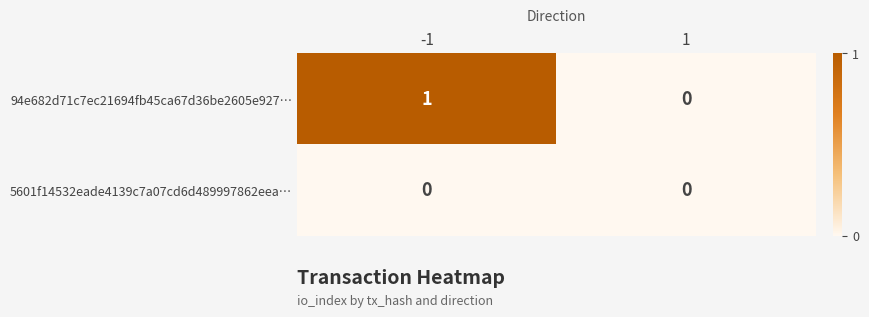

Which series has the largest total across all categories?

94e682d71c7ec21694fb45ca67d36be2605e927…